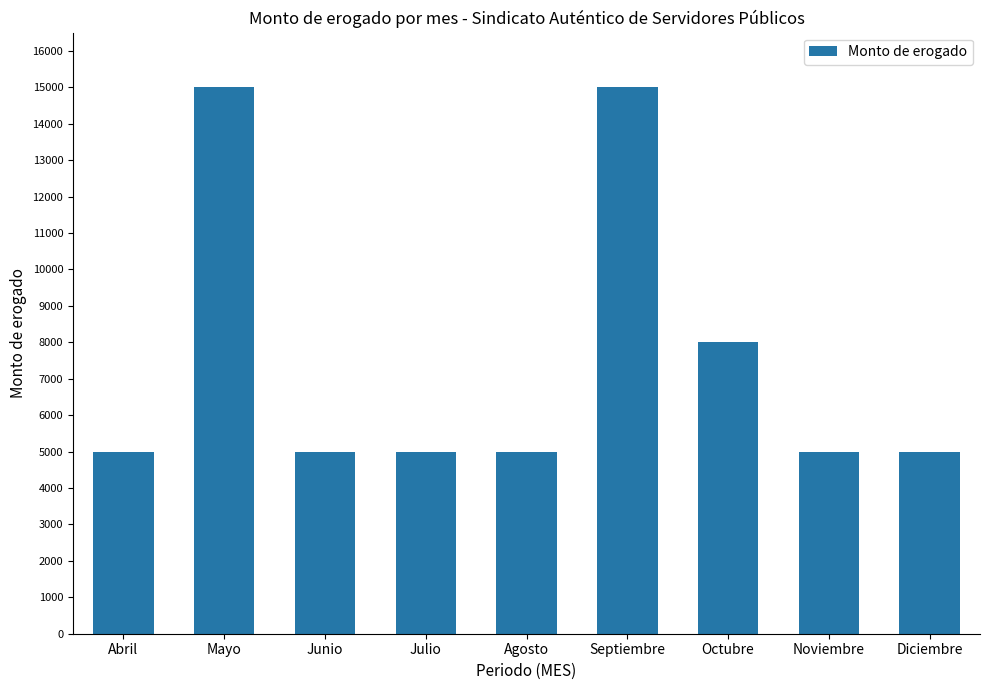

How many bars are there in total?

9